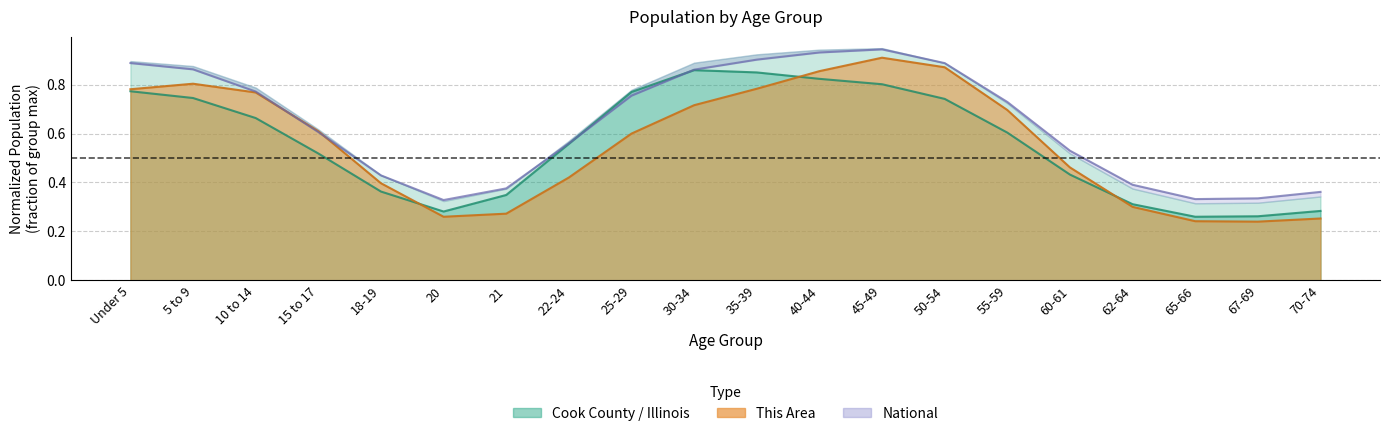

Reading left to right, extract all data points from this chart.

Cook County line: Under 5=0.8	5 to 9=0.7	10 to 14=0.7	15 to 17=0.5	18-19=0.4	20=0.3	21=0.3	22-24=0.6	25-29=0.8	30-34=0.9	35-39=0.8	40-44=0.8	45-49=0.8	50-54=0.7	55-59=0.6	60-61=0.4	62-64=0.3	65-66=0.3	67-69=0.3	70-74=0.3
This Area line: Under 5=0.8	5 to 9=0.8	10 to 14=0.8	15 to 17=0.6	18-19=0.4	20=0.3	21=0.3	22-24=0.4	25-29=0.6	30-34=0.7	35-39=0.8	40-44=0.9	45-49=0.9	50-54=0.9	55-59=0.7	60-61=0.5	62-64=0.3	65-66=0.2	67-69=0.2	70-74=0.3
National line: Under 5=0.9	5 to 9=0.9	10 to 14=0.8	15 to 17=0.6	18-19=0.4	20=0.3	21=0.4	22-24=0.6	25-29=0.8	30-34=0.9	35-39=0.9	40-44=0.9	45-49=0.9	50-54=0.9	55-59=0.7	60-61=0.5	62-64=0.4	65-66=0.3	67-69=0.3	70-74=0.4